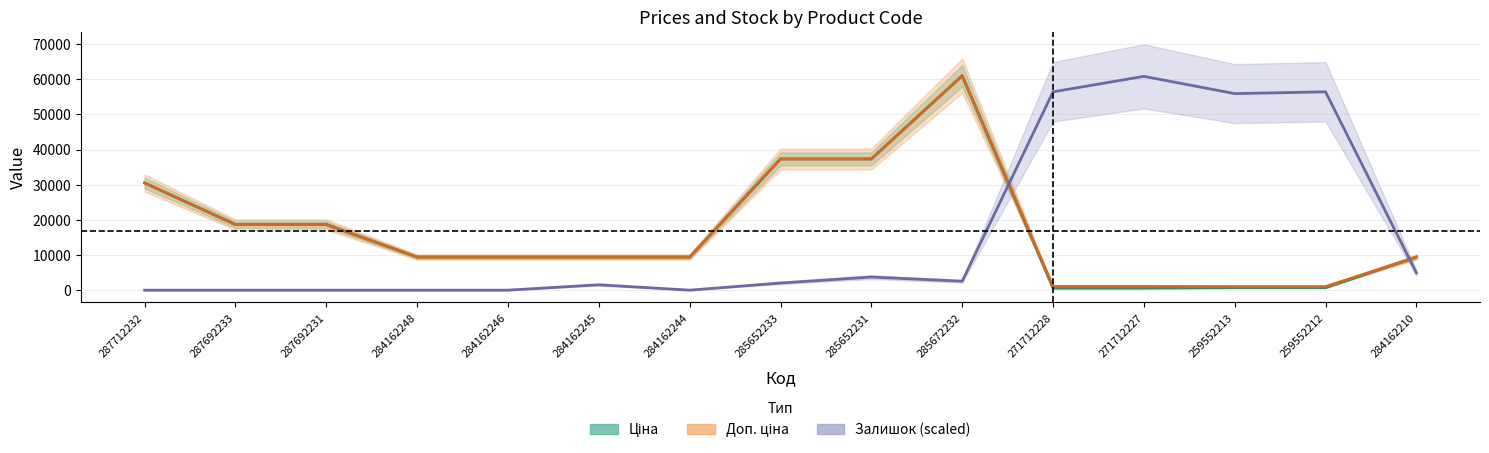

Reading right to left, list all the values displayed in this chart.

Ціна: 284162210=9416.9	259552212=689.1	259552213=689.1	271712227=586.0	271712228=586.0	285672232=61024.7	285652231=37343.0	285652233=37343.0	284162244=9416.9	284162245=9416.9	284162246=9416.9	284162248=9416.9	287692231=18671.5	287692233=18671.5	287712232=30512.3
Доп. ціна: 284162210=9416.9	259552212=1017.8	259552213=1017.8	271712227=1074.5	271712228=1074.5	285672232=61024.7	285652231=37343.0	285652233=37343.0	284162244=9416.9	284162245=9416.9	284162246=9416.9	284162248=9416.9	287692231=18671.5	287692233=18671.5	287712232=30512.3
Залишок: 284162210=4915.9	259552212=56447.8	259552213=55939.3	271712227=60855.2	271712228=56447.8	285672232=2542.7	285652231=3729.3	285652233=2034.2	284162244=0.0	284162245=1525.6	284162246=0.0	284162248=0.0	287692231=0.0	287692233=0.0	287712232=0.0